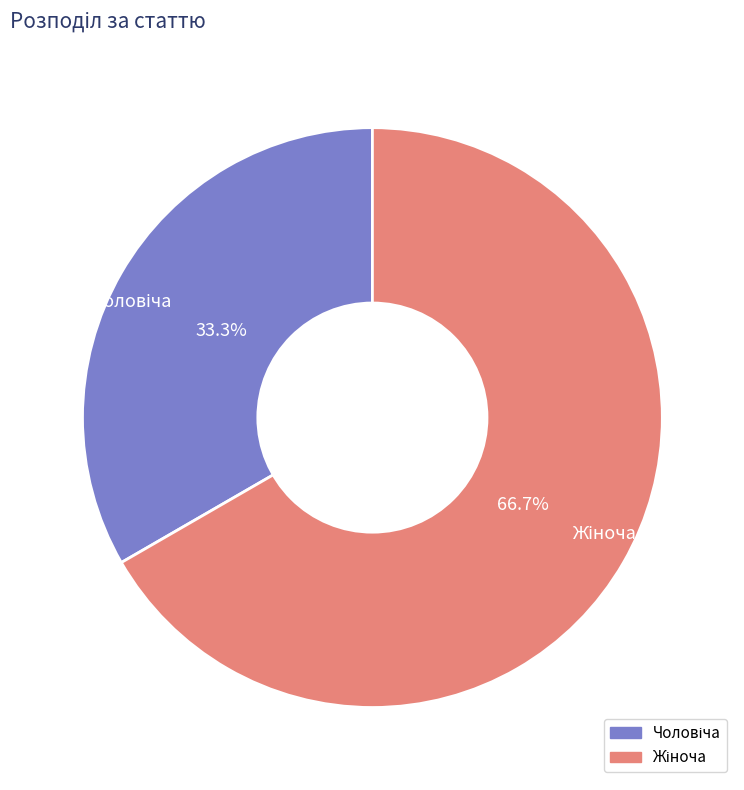

Is there any slice that represents more than half of the pie?

Yes